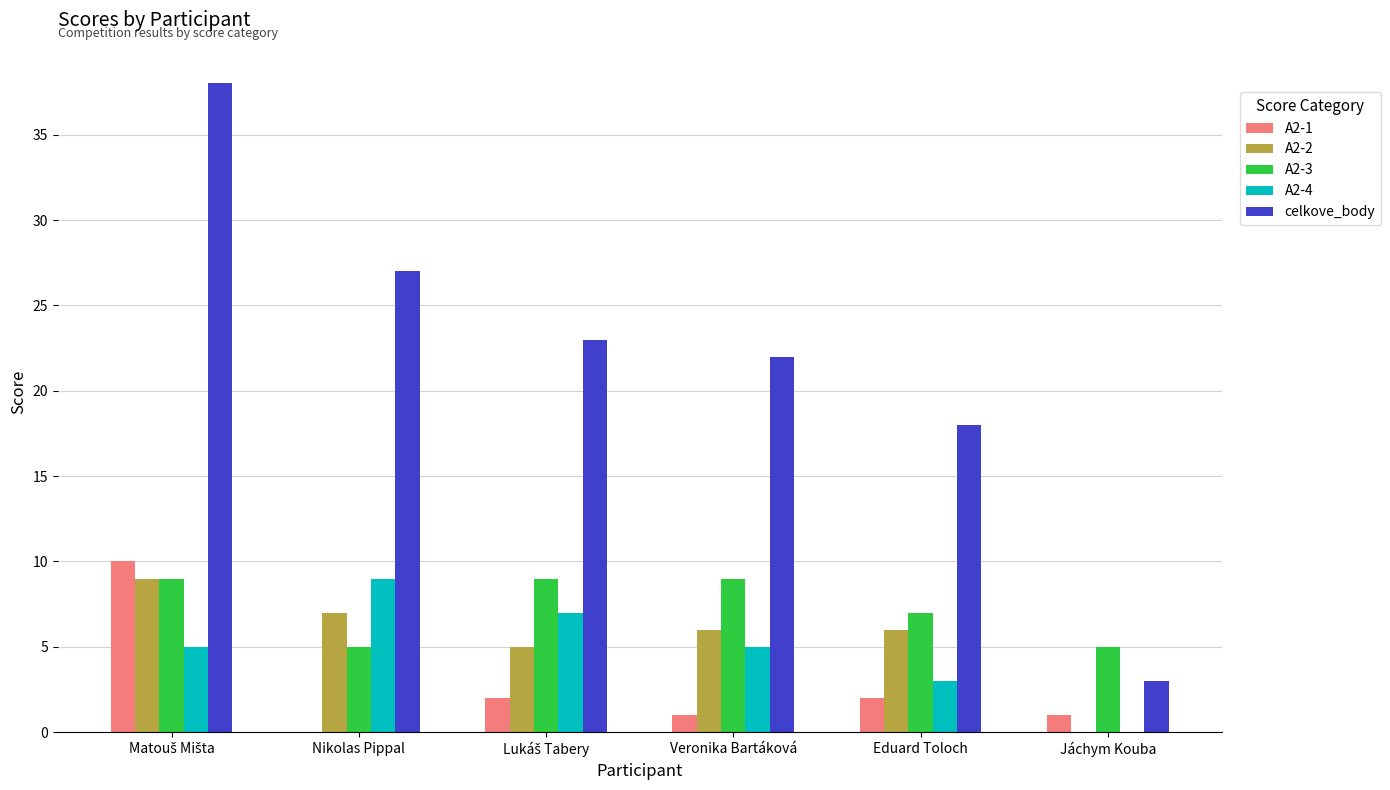

How many groups of bars are there?

6